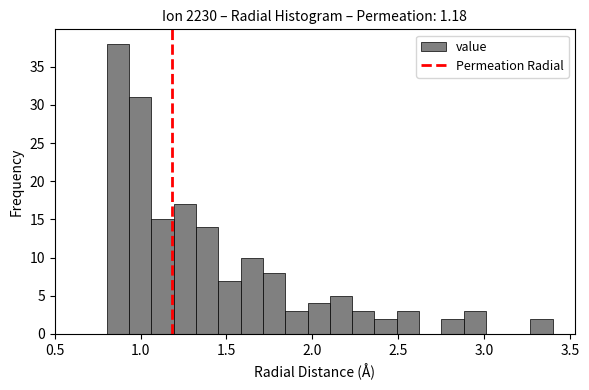

Read against the x-axis, roughly where is the centre of the tallest bar?

0.85